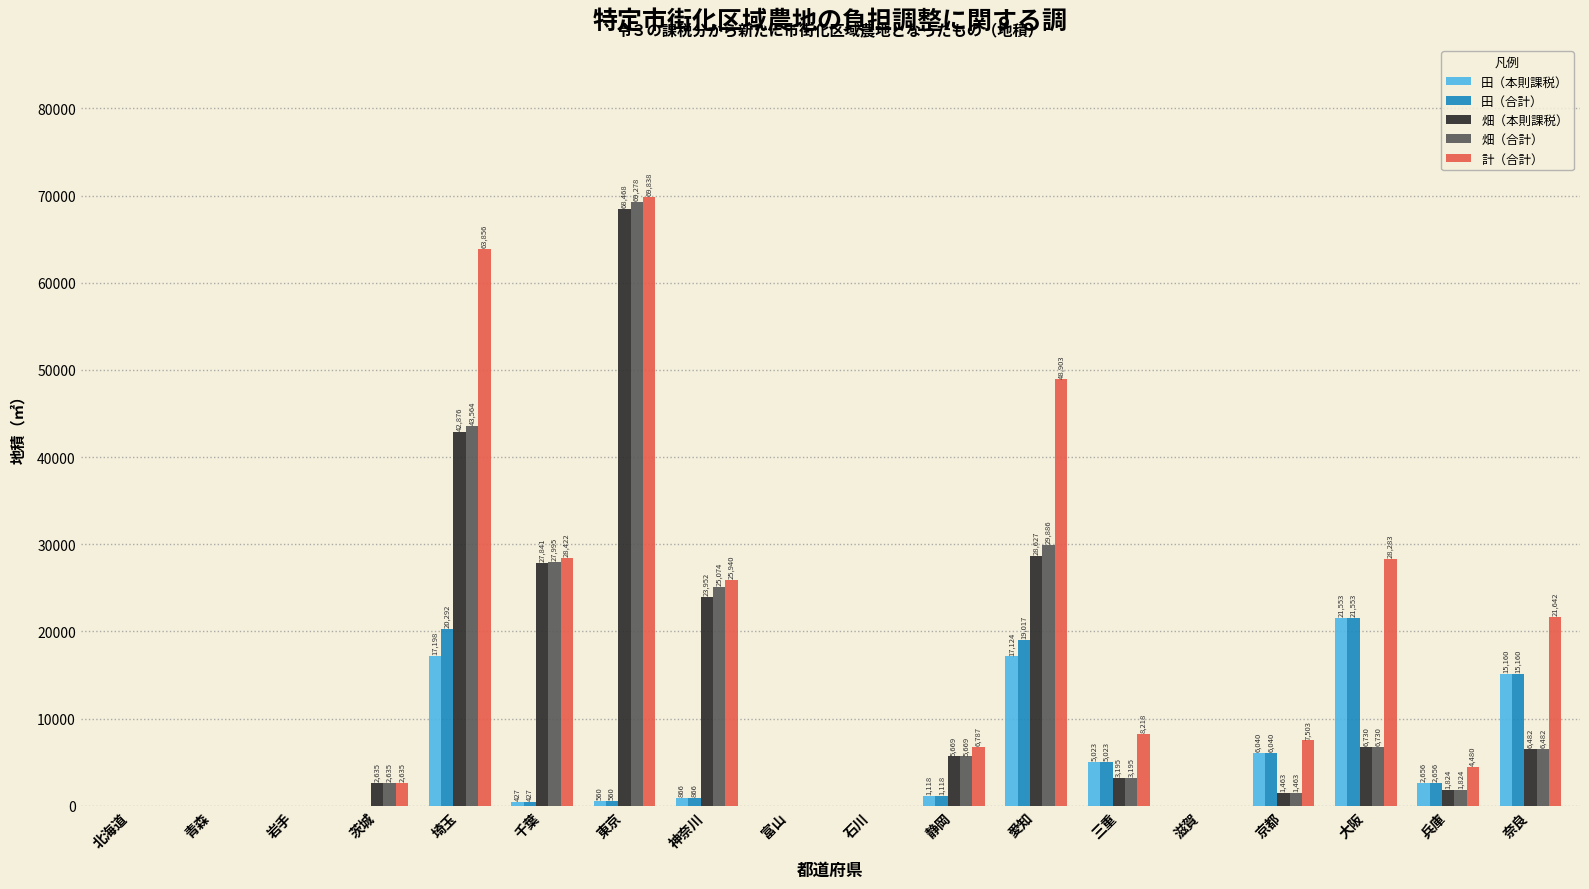

At which label does 畑（本則課税） first exceed 3195?

埼玉